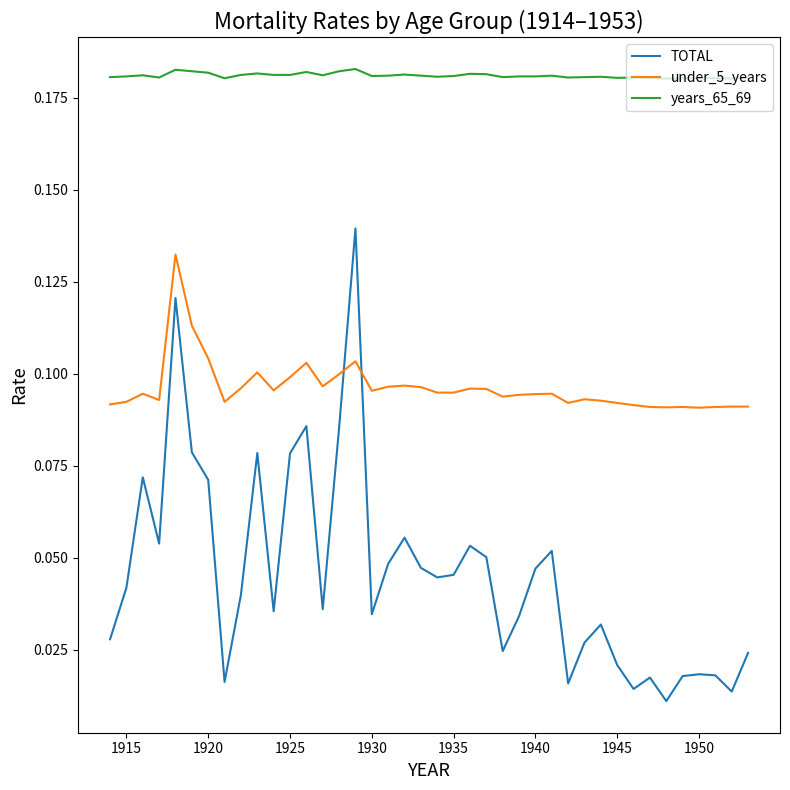

Which series has the largest range (max minus min)?

TOTAL